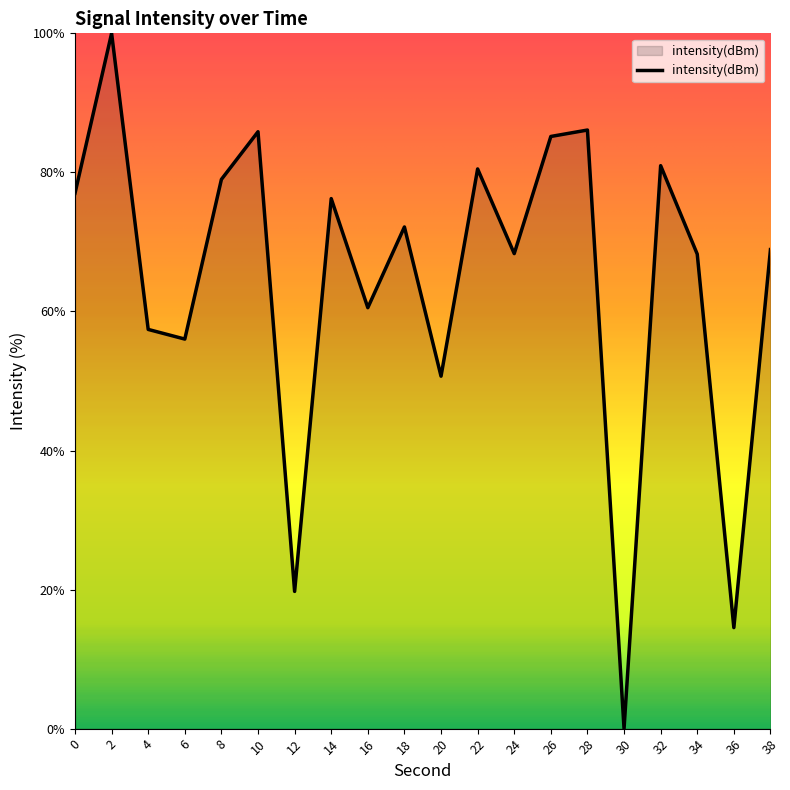

Which label corresponds to the largest value in the chart?

2